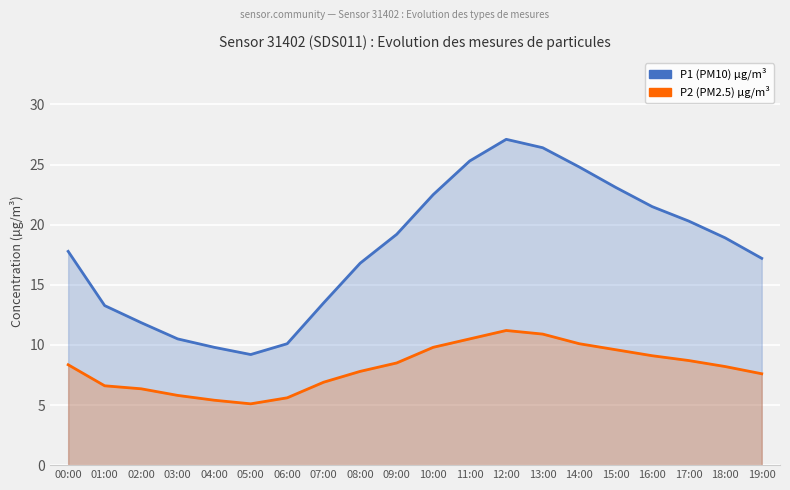

Reading left to right, list all the values displayed in this chart.

P1 (PM10) µg/m³: 00:00=17.8	01:00=13.3	02:00=11.8	03:00=10.5	04:00=9.8	05:00=9.2	06:00=10.1	07:00=13.5	08:00=16.8	09:00=19.2	10:00=22.5	11:00=25.3	12:00=27.1	13:00=26.4	14:00=24.8	15:00=23.1	16:00=21.5	17:00=20.3	18:00=18.9	19:00=17.2
P2 (PM2.5) µg/m³: 00:00=8.3	01:00=6.6	02:00=6.3	03:00=5.8	04:00=5.4	05:00=5.1	06:00=5.6	07:00=6.9	08:00=7.8	09:00=8.5	10:00=9.8	11:00=10.5	12:00=11.2	13:00=10.9	14:00=10.1	15:00=9.6	16:00=9.1	17:00=8.7	18:00=8.2	19:00=7.6